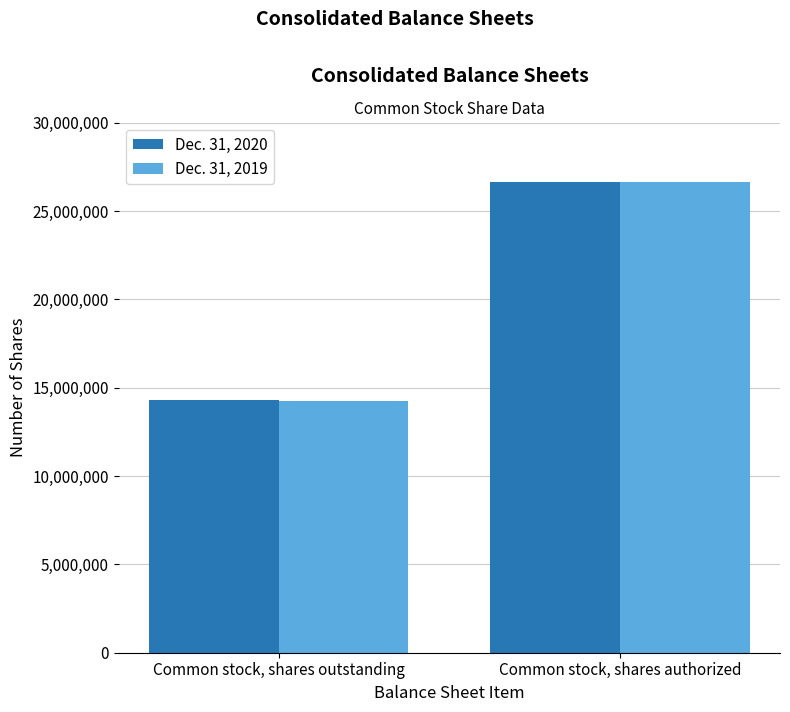

What value does the Dec. 31, 2020 series have at Common stock, shares authorized?

26666667